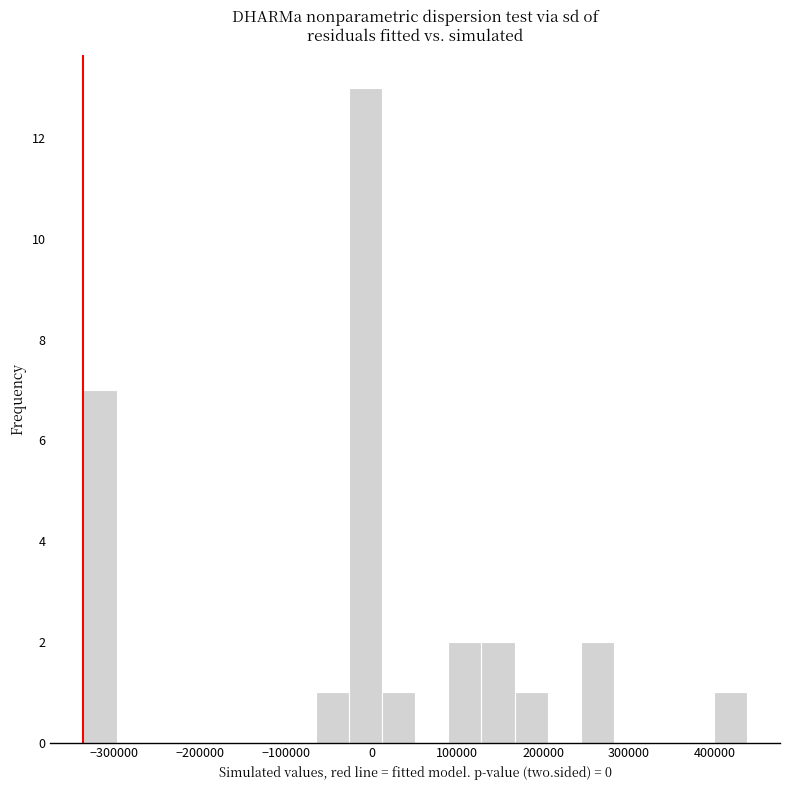

Around what value on the x-axis is the tallest bar? Give the approximate position of its centre, as read against the axis.

-10000